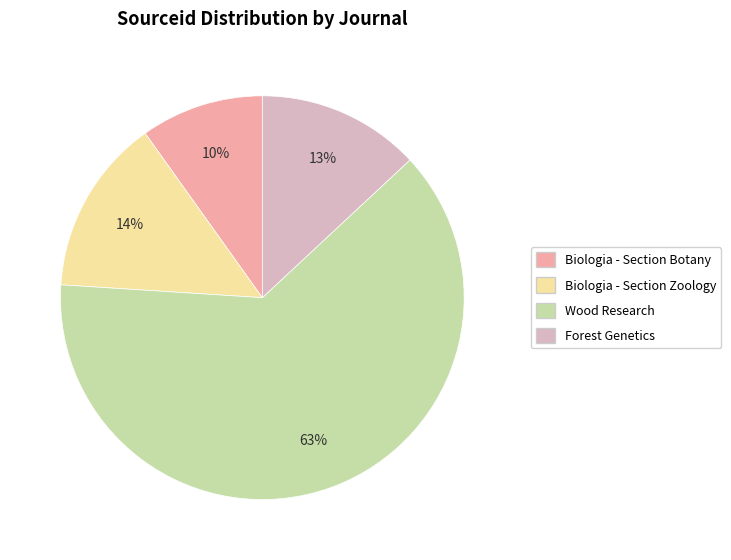

The Wood Research slice represents 63% of the pie. True or false?

True